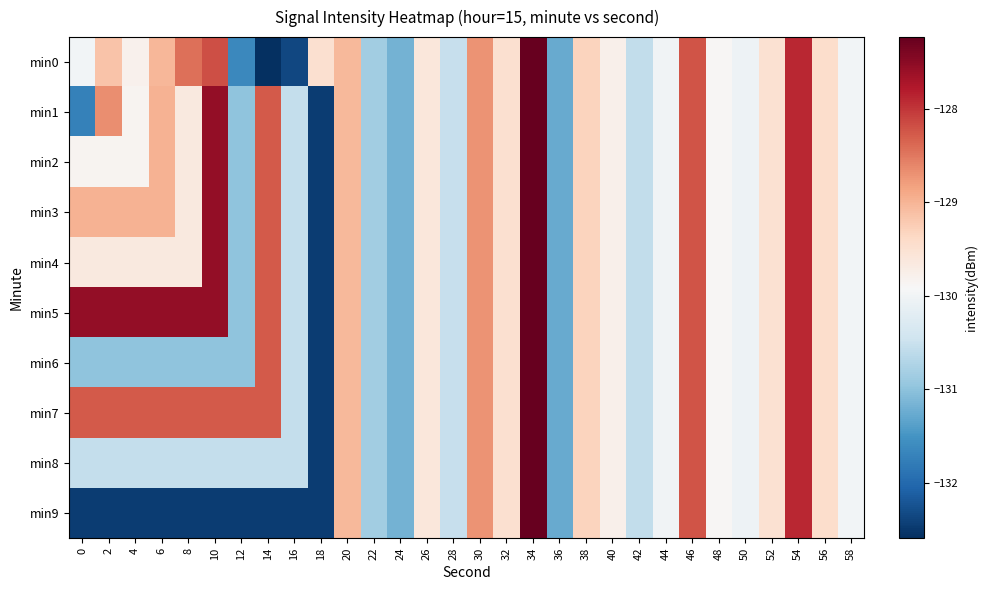

Reading left to right, what are all the values shown in this chart?

min0: 0=-130.0	2=-129.2	4=-129.8	6=-129.0	8=-128.4	10=-128.2	12=-131.6	14=-132.6	16=-132.4	18=-129.5	20=-129.1	22=-130.8	24=-131.2	26=-129.6	28=-130.5	30=-128.7	32=-129.5	34=-127.2	36=-131.3	38=-129.3	40=-129.8	42=-130.6	44=-130.0	46=-128.2	48=-129.9	50=-130.1	52=-129.5	54=-127.9	56=-129.4	58=-130.0
min1: 0=-131.7	2=-128.7	4=-129.8	6=-129.0	8=-129.7	10=-127.6	12=-131.0	14=-128.3	16=-130.6	18=-132.5	20=-129.1	22=-130.8	24=-131.2	26=-129.6	28=-130.5	30=-128.7	32=-129.5	34=-127.2	36=-131.3	38=-129.3	40=-129.8	42=-130.6	44=-130.0	46=-128.2	48=-129.9	50=-130.1	52=-129.5	54=-127.9	56=-129.4	58=-130.0
min2: 0=-129.8	2=-129.8	4=-129.8	6=-129.0	8=-129.7	10=-127.6	12=-131.0	14=-128.3	16=-130.6	18=-132.5	20=-129.1	22=-130.8	24=-131.2	26=-129.6	28=-130.5	30=-128.7	32=-129.5	34=-127.2	36=-131.3	38=-129.3	40=-129.8	42=-130.6	44=-130.0	46=-128.2	48=-129.9	50=-130.1	52=-129.5	54=-127.9	56=-129.4	58=-130.0
min3: 0=-129.0	2=-129.0	4=-129.0	6=-129.0	8=-129.7	10=-127.6	12=-131.0	14=-128.3	16=-130.6	18=-132.5	20=-129.1	22=-130.8	24=-131.2	26=-129.6	28=-130.5	30=-128.7	32=-129.5	34=-127.2	36=-131.3	38=-129.3	40=-129.8	42=-130.6	44=-130.0	46=-128.2	48=-129.9	50=-130.1	52=-129.5	54=-127.9	56=-129.4	58=-130.0
min4: 0=-129.7	2=-129.7	4=-129.7	6=-129.7	8=-129.7	10=-127.6	12=-131.0	14=-128.3	16=-130.6	18=-132.5	20=-129.1	22=-130.8	24=-131.2	26=-129.6	28=-130.5	30=-128.7	32=-129.5	34=-127.2	36=-131.3	38=-129.3	40=-129.8	42=-130.6	44=-130.0	46=-128.2	48=-129.9	50=-130.1	52=-129.5	54=-127.9	56=-129.4	58=-130.0
min5: 0=-127.6	2=-127.6	4=-127.6	6=-127.6	8=-127.6	10=-127.6	12=-131.0	14=-128.3	16=-130.6	18=-132.5	20=-129.1	22=-130.8	24=-131.2	26=-129.6	28=-130.5	30=-128.7	32=-129.5	34=-127.2	36=-131.3	38=-129.3	40=-129.8	42=-130.6	44=-130.0	46=-128.2	48=-129.9	50=-130.1	52=-129.5	54=-127.9	56=-129.4	58=-130.0
min6: 0=-131.0	2=-131.0	4=-131.0	6=-131.0	8=-131.0	10=-131.0	12=-131.0	14=-128.3	16=-130.6	18=-132.5	20=-129.1	22=-130.8	24=-131.2	26=-129.6	28=-130.5	30=-128.7	32=-129.5	34=-127.2	36=-131.3	38=-129.3	40=-129.8	42=-130.6	44=-130.0	46=-128.2	48=-129.9	50=-130.1	52=-129.5	54=-127.9	56=-129.4	58=-130.0
min7: 0=-128.3	2=-128.3	4=-128.3	6=-128.3	8=-128.3	10=-128.3	12=-128.3	14=-128.3	16=-130.6	18=-132.5	20=-129.1	22=-130.8	24=-131.2	26=-129.6	28=-130.5	30=-128.7	32=-129.5	34=-127.2	36=-131.3	38=-129.3	40=-129.8	42=-130.6	44=-130.0	46=-128.2	48=-129.9	50=-130.1	52=-129.5	54=-127.9	56=-129.4	58=-130.0
min8: 0=-130.6	2=-130.6	4=-130.6	6=-130.6	8=-130.6	10=-130.6	12=-130.6	14=-130.6	16=-130.6	18=-132.5	20=-129.1	22=-130.8	24=-131.2	26=-129.6	28=-130.5	30=-128.7	32=-129.5	34=-127.2	36=-131.3	38=-129.3	40=-129.8	42=-130.6	44=-130.0	46=-128.2	48=-129.9	50=-130.1	52=-129.5	54=-127.9	56=-129.4	58=-130.0
min9: 0=-132.5	2=-132.5	4=-132.5	6=-132.5	8=-132.5	10=-132.5	12=-132.5	14=-132.5	16=-132.5	18=-132.5	20=-129.1	22=-130.8	24=-131.2	26=-129.6	28=-130.5	30=-128.7	32=-129.5	34=-127.2	36=-131.3	38=-129.3	40=-129.8	42=-130.6	44=-130.0	46=-128.2	48=-129.9	50=-130.1	52=-129.5	54=-127.9	56=-129.4	58=-130.0